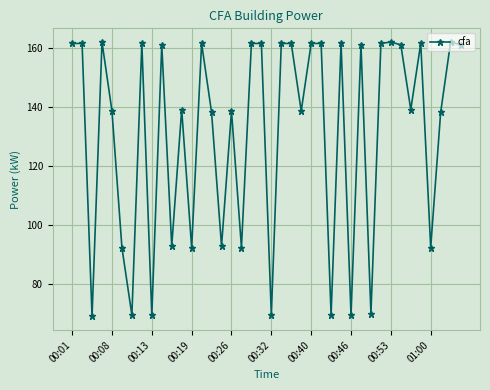

What is the value of the 29th point from the left?

69.4